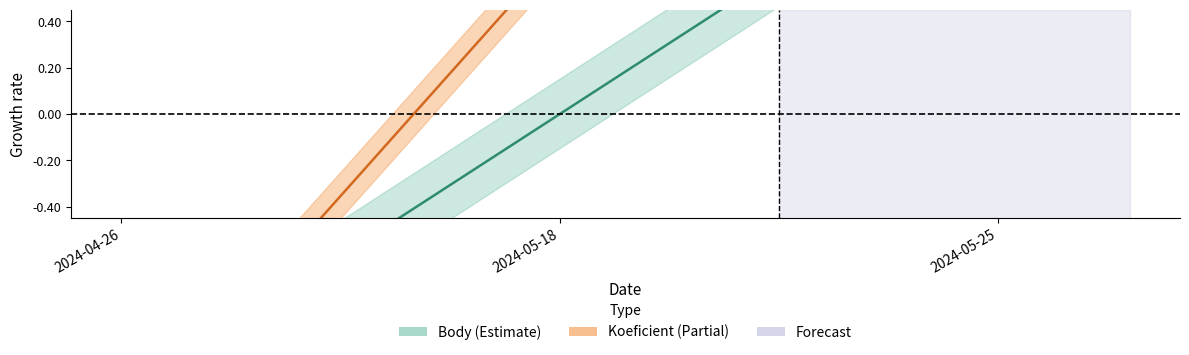

Rank the series by their maximum value, from lowest to highest.

Koeficient, Body